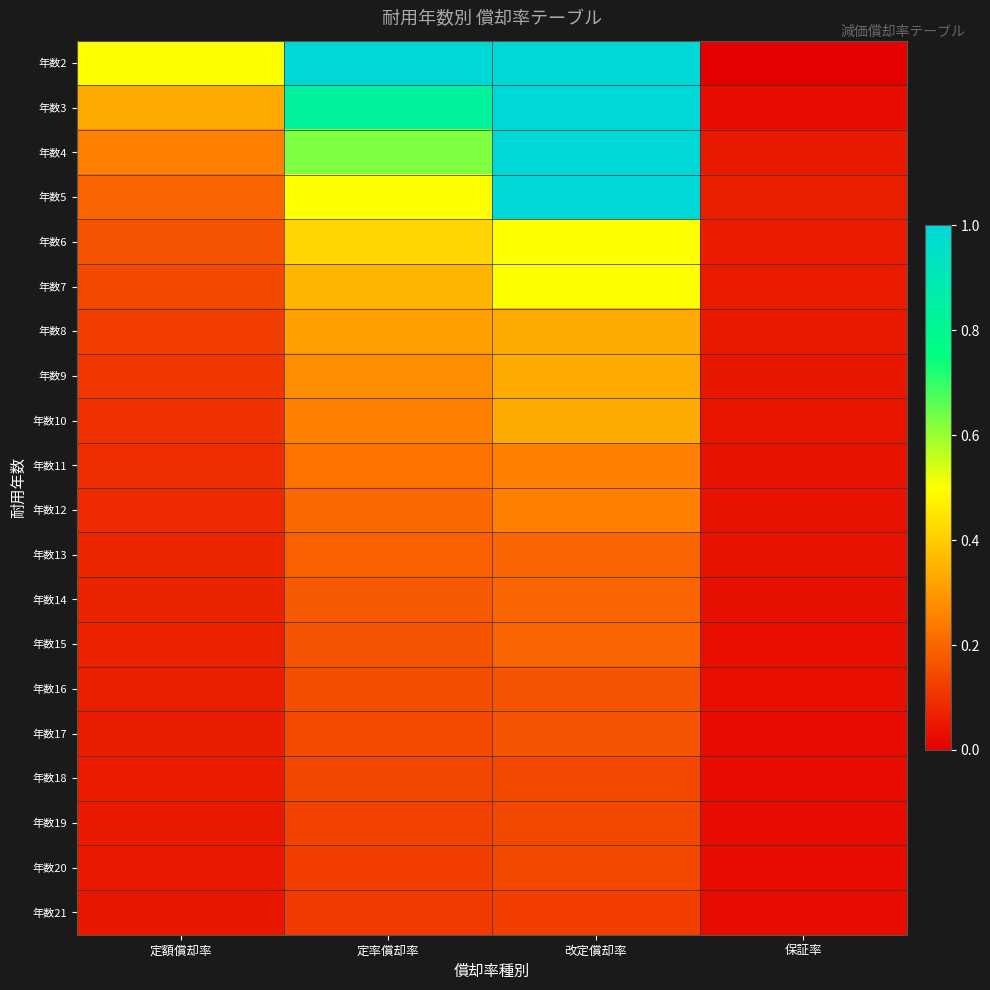

At which category is the sum across all series the highest?

改定償却率